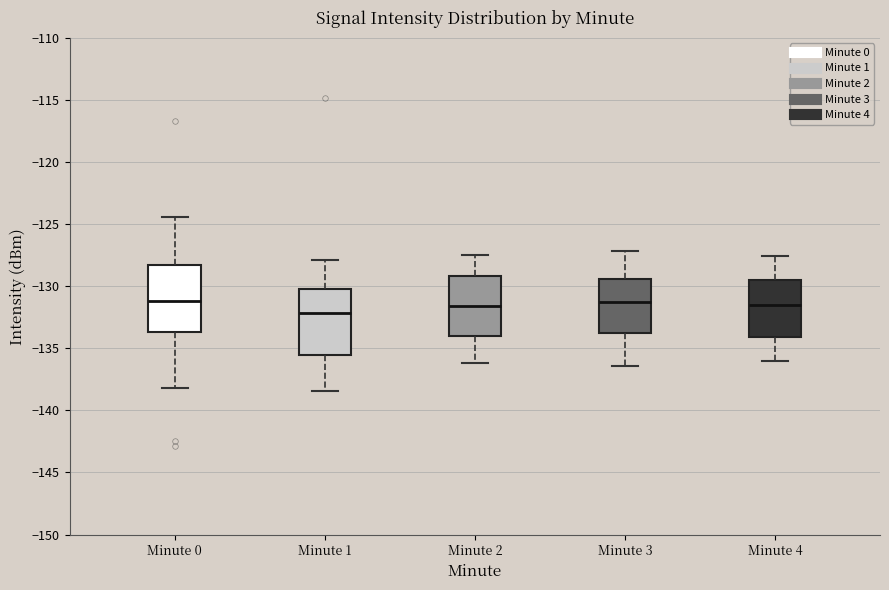

Reading left to right, transcribe this box plot: for each box, give where its median line is, the range the box spans, and where its two whiskers end, as read against the y-axis. The values are not printed on the chart, so give them approximately, as read against the axis.

Minute 0: median -131.0, box -133.5 to -128.5, whiskers -138.0 to -124.5
Minute 1: median -132.0, box -135.5 to -130.0, whiskers -138.5 to -128.0
Minute 2: median -131.5, box -134.0 to -129.0, whiskers -136.0 to -127.5
Minute 3: median -131.5, box -133.5 to -129.5, whiskers -136.5 to -127.0
Minute 4: median -131.5, box -134.0 to -129.5, whiskers -136.0 to -127.5